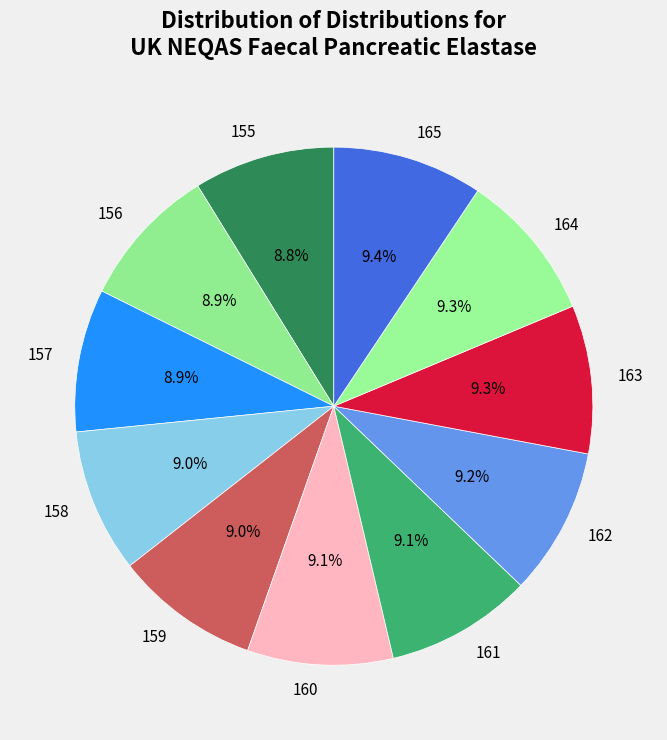

Is there a majority slice in this chart?

No